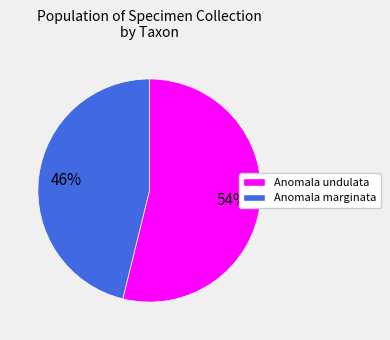

What percentage is the Anomala undulata slice, to the nearest percent?

54%